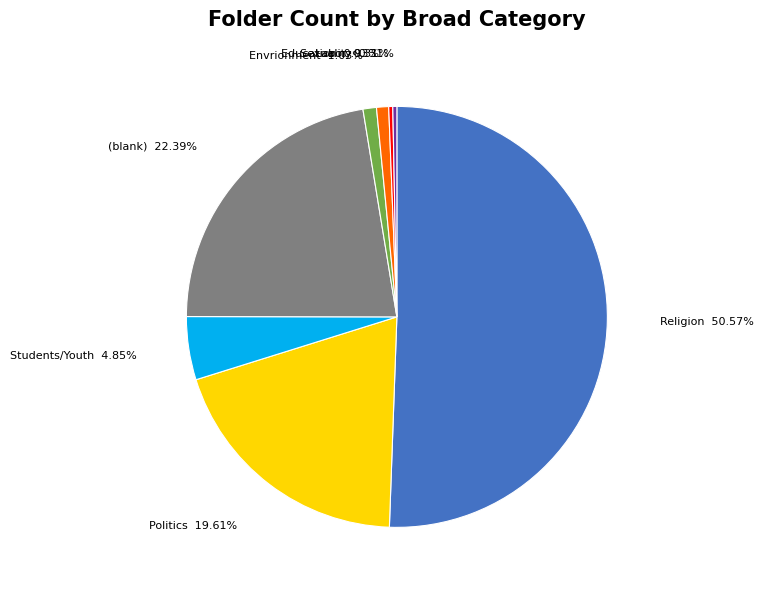

Which category has the biggest portion of the pie?

Religion